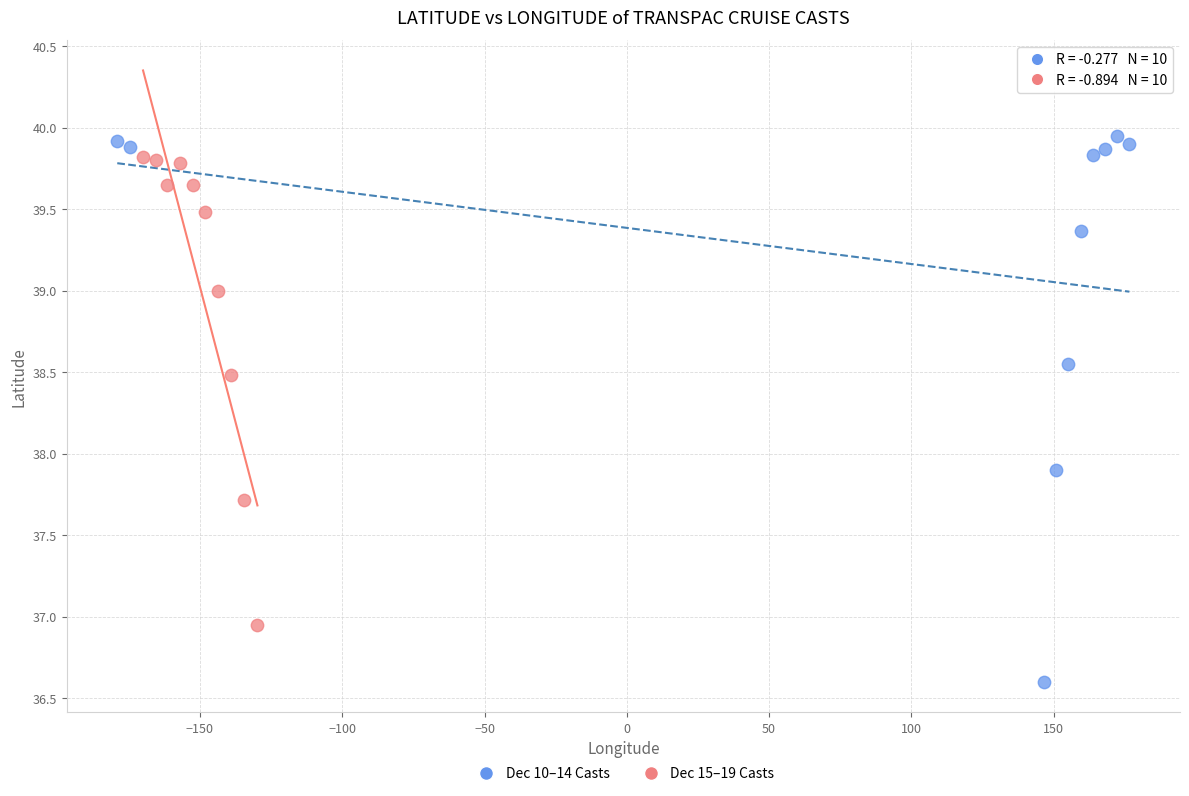

What are all the series names shown in the legend?

Dec 10–14 Casts, Dec 15–19 Casts